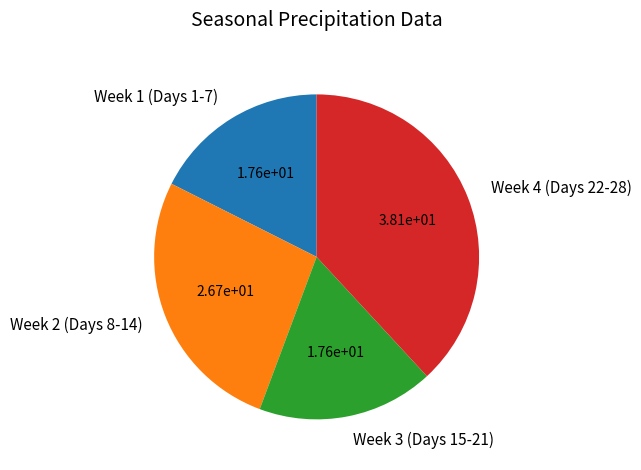

Approximately how many times larger is the value at Week 4 (Days 22-28) compared to Week 3 (Days 15-21)?

2.2